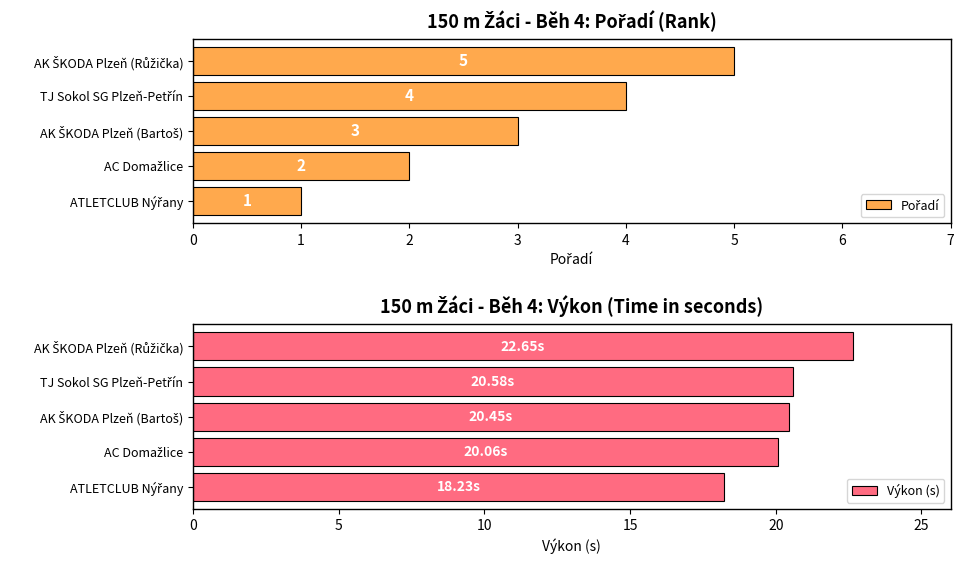

Rank the series by their average value, from highest to lowest.

Výkon (s), Pořadí